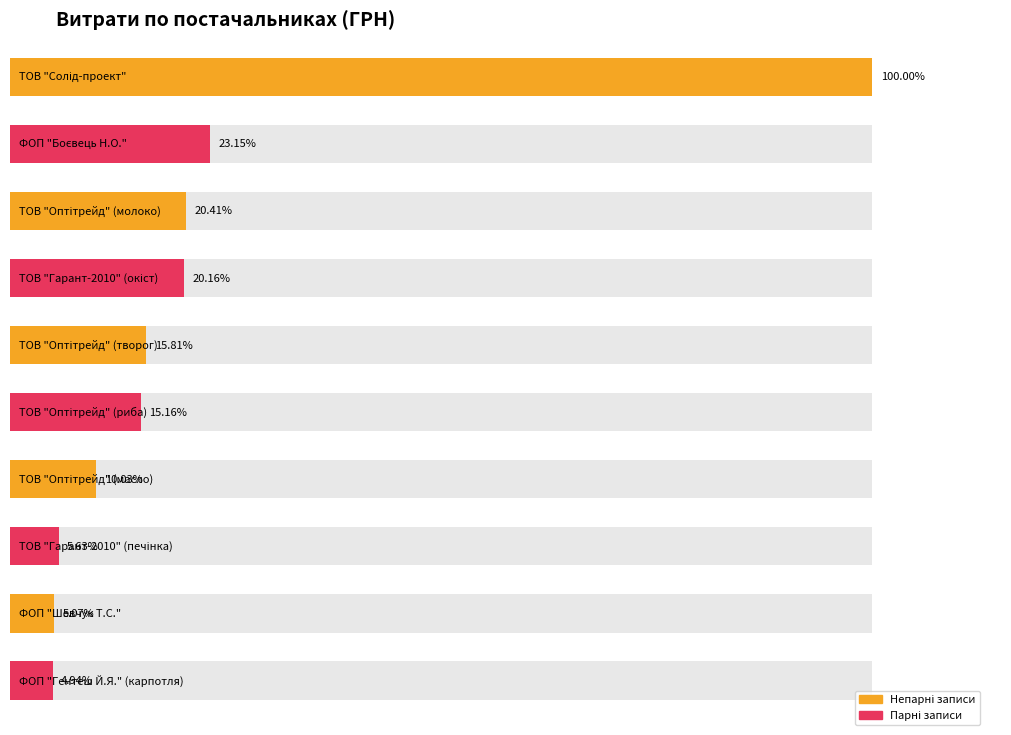

What is the difference between the second highest and second lowest values?

13777.0